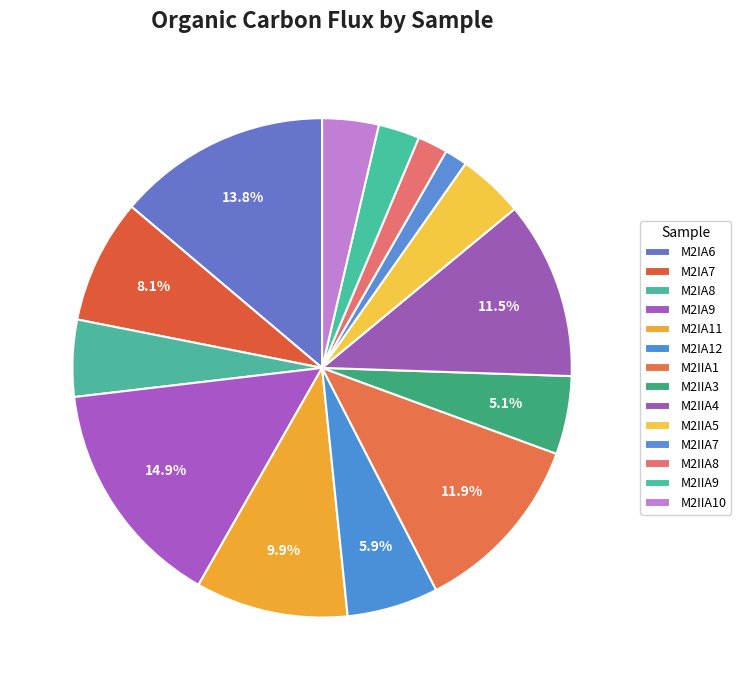

What is the total percentage of M2IIA7 and M2IA6?

15.3%